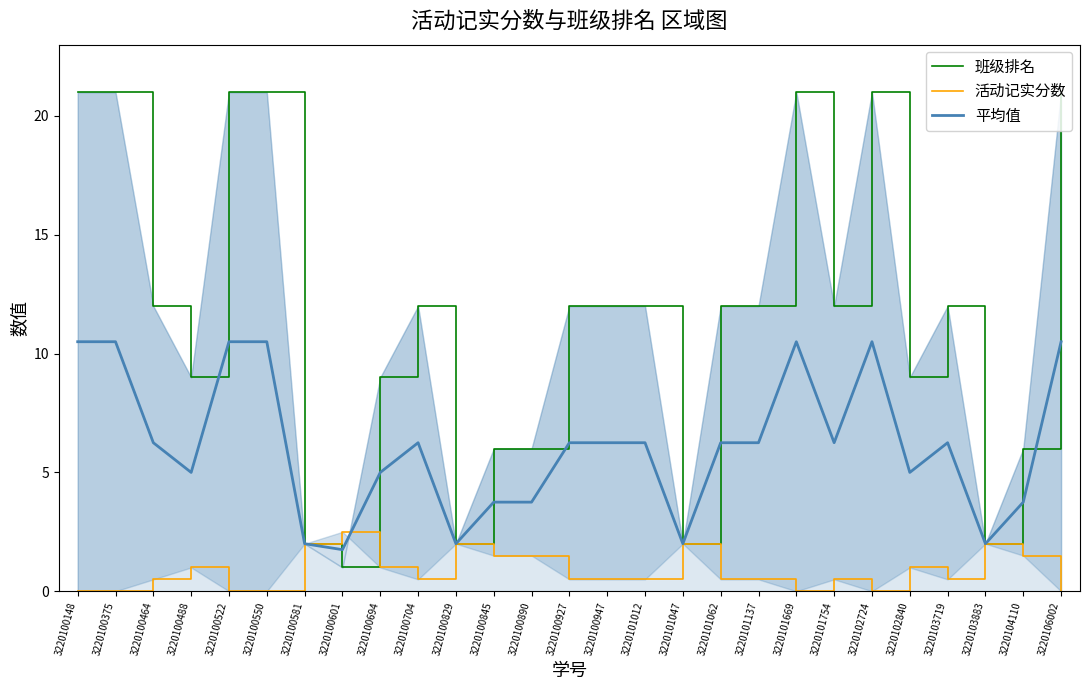

Between 3220101754 and 3220106002, which series saw the biggest shift?

班级排名